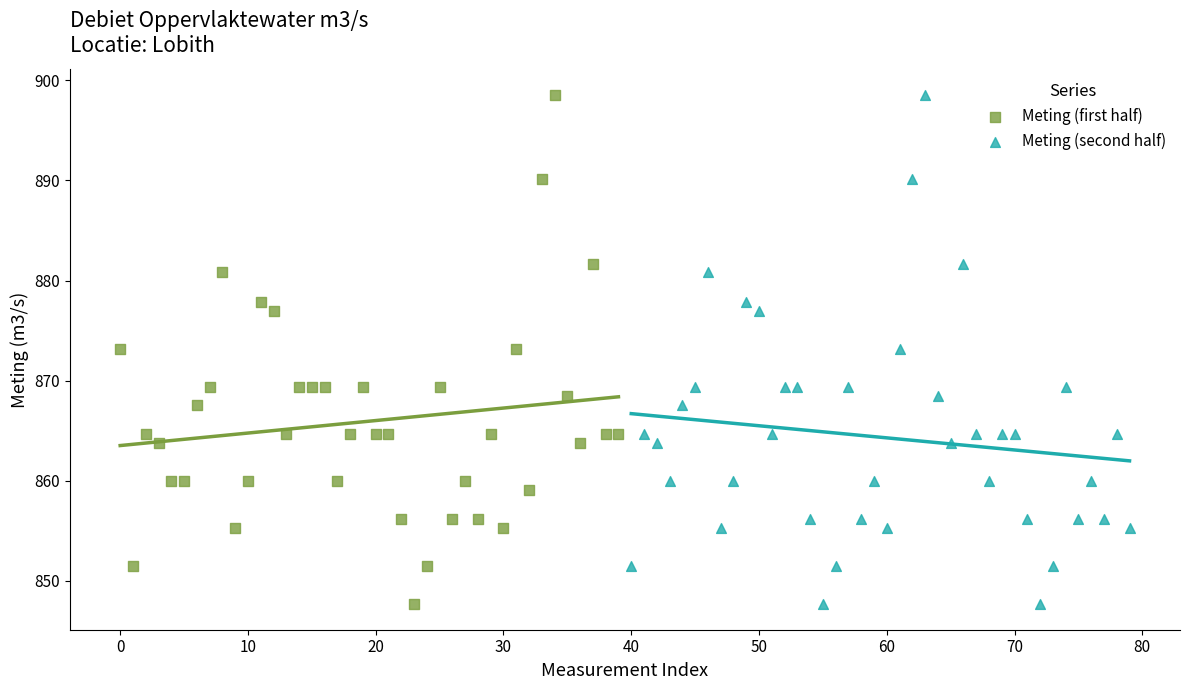

What are all the series names shown in the legend?

Meting (first half), Meting (second half)